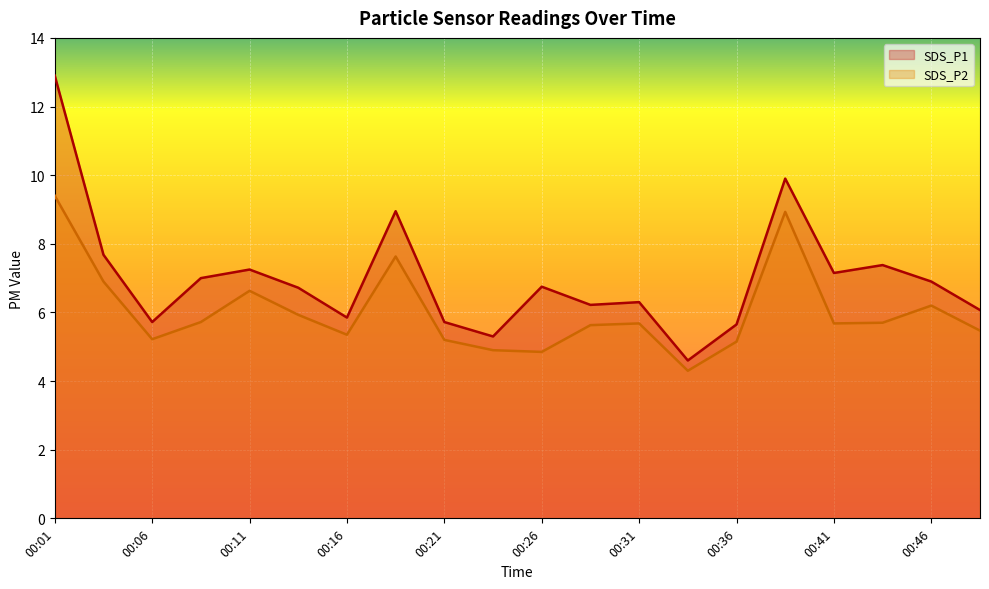

List the series in order of their peak value, lowest first.

SDS_P2, SDS_P1